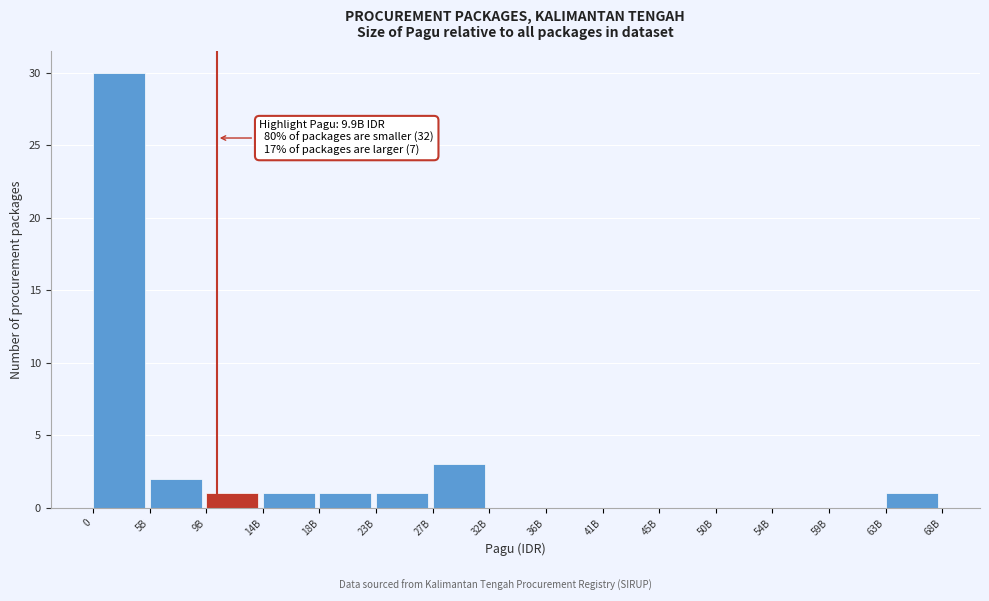

Reading right to left, extract all data points from this chart.

63B=1	59B=0	54B=0	50B=0	45B=0	41B=0	36B=0	32B=0	27B=3	23B=1	18B=1	14B=1	9B=1	5B=2	0=30